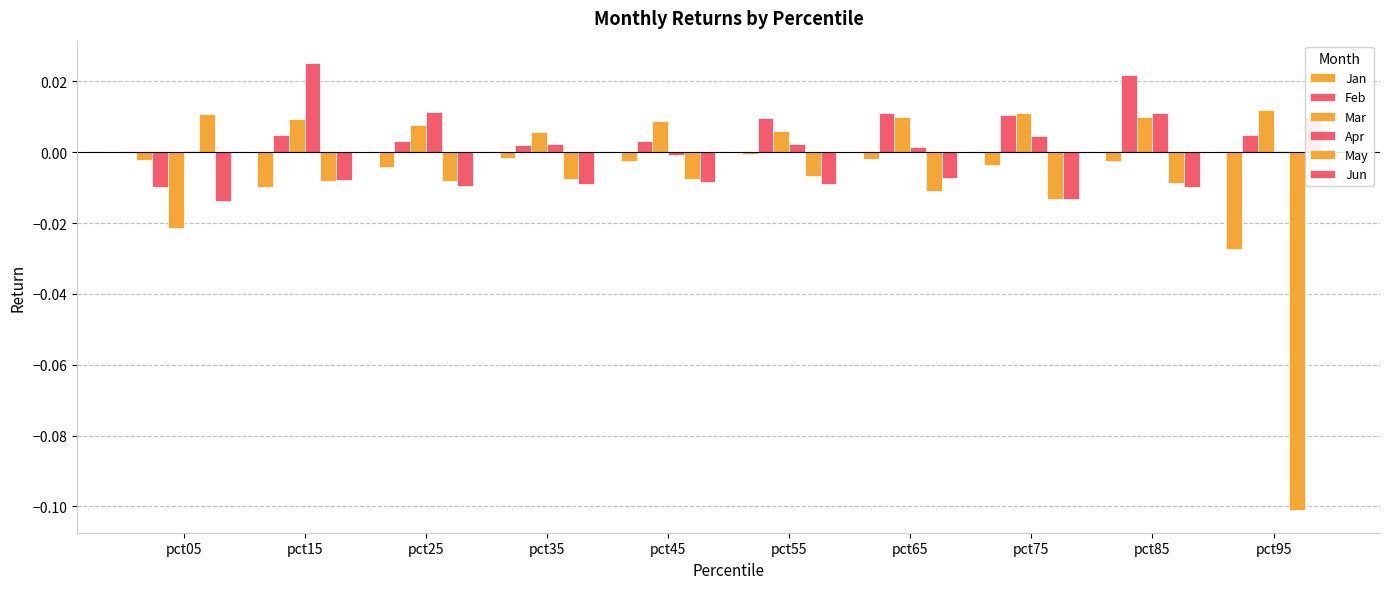

The May series shows -0.0 at pct35. True or false?

True